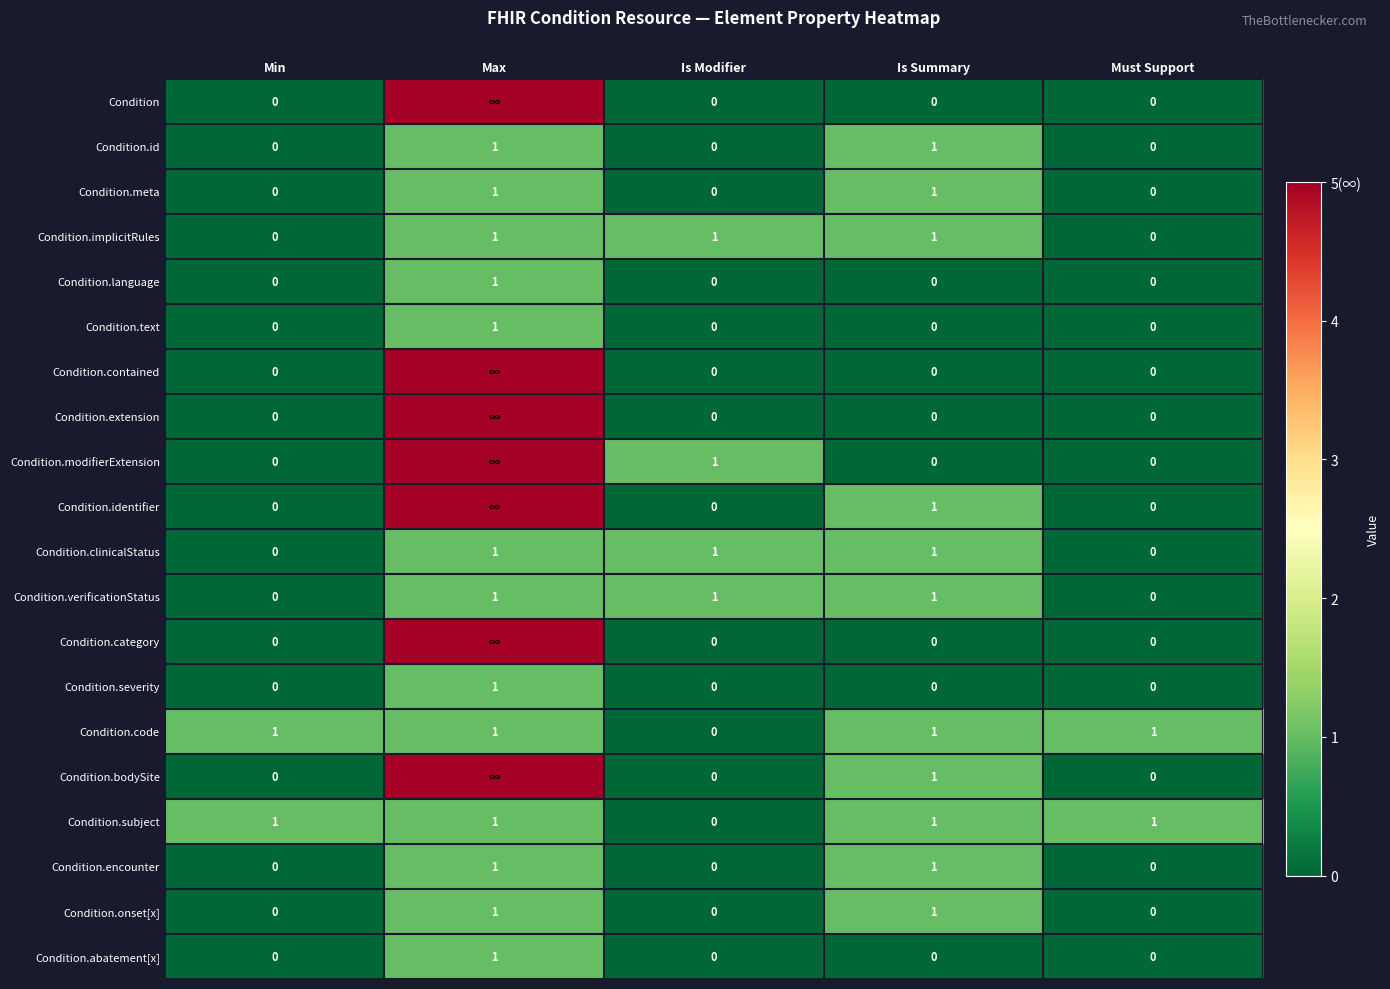

How many positive values does the Condition.language series have?

1